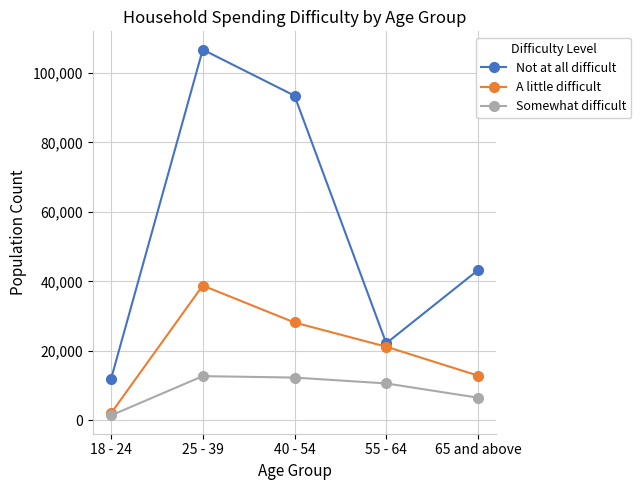

What is the total value across all series at 25 - 39?

158182